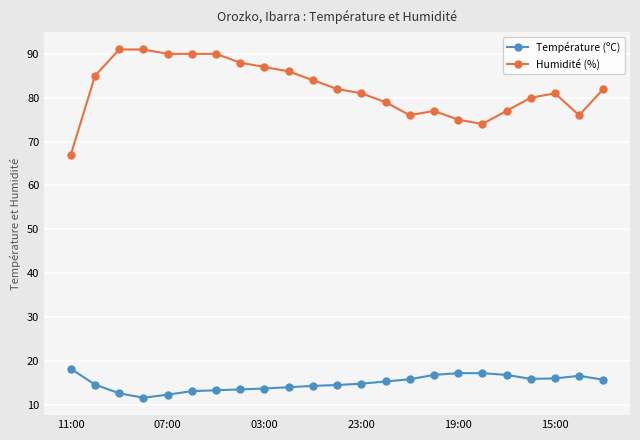

True or false: Humidité (%) and Température (ºC) intersect in this chart.

False